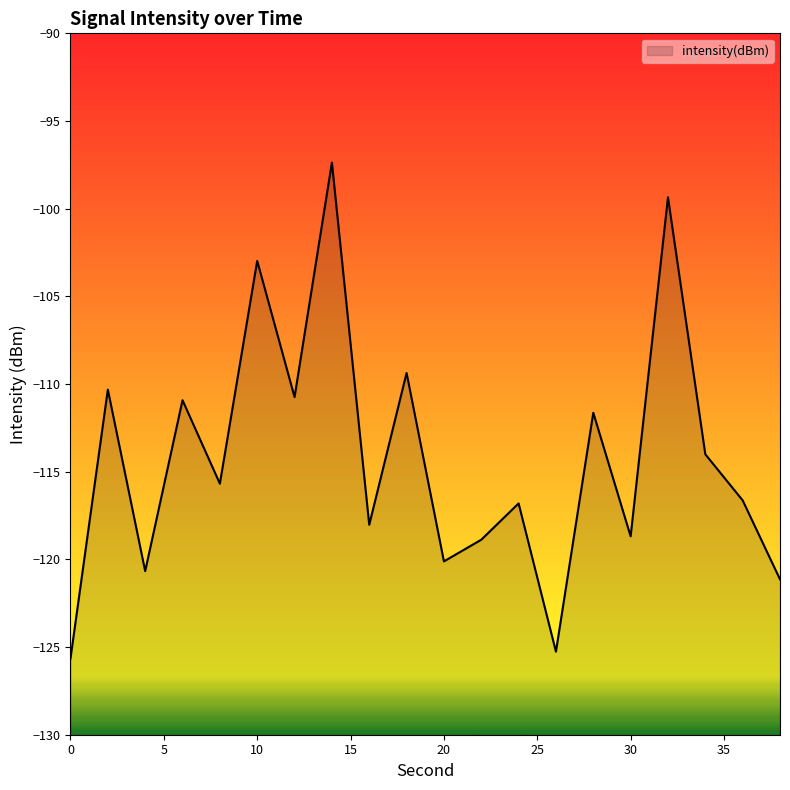

What is the approximate value at 12?

-110.7